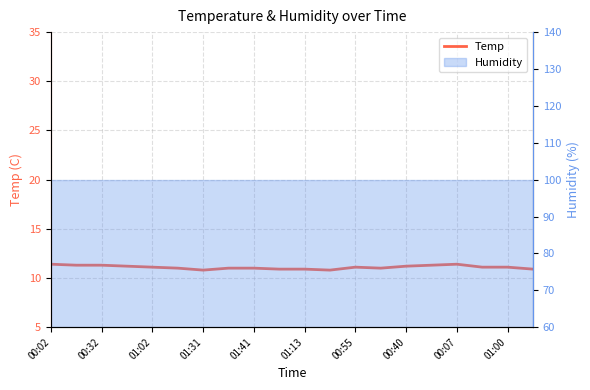

How many interior local peaks (higher than both neighbors) does the data have?

2